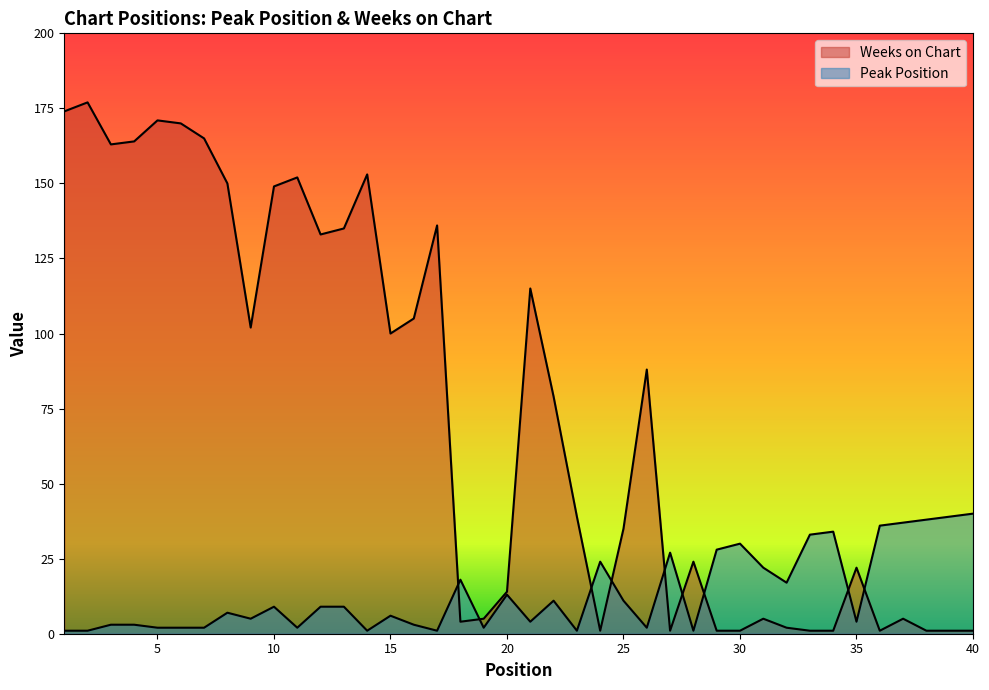

Which series has the widest spread of values?

Weeks on Chart